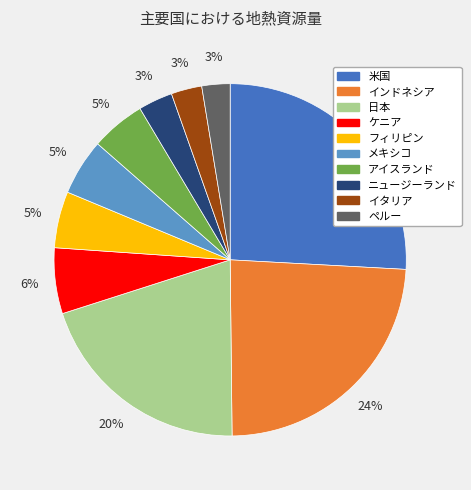

How many slices are in this pie chart?

10